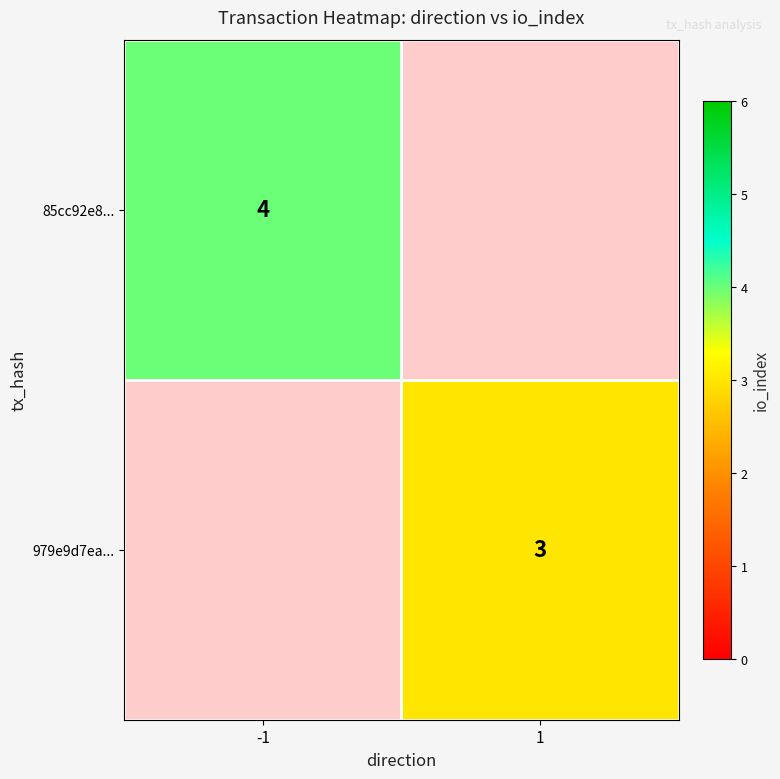

True or false: 85cc92e8... has a value of 1 at -1.

False